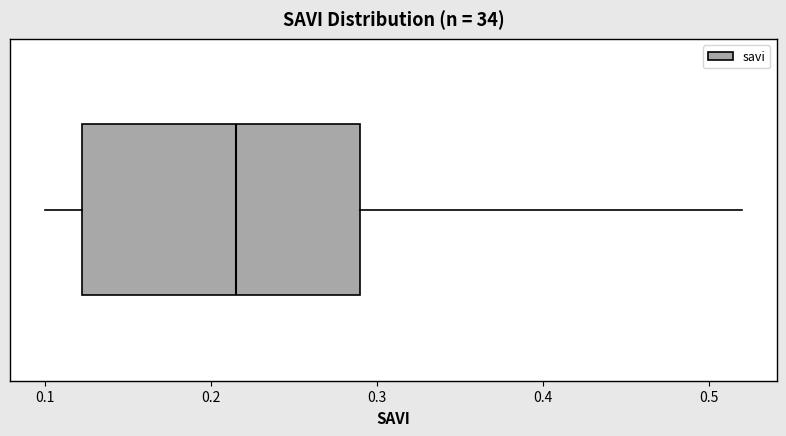

Read this box plot against the x-axis: the position of the median line, the range covered by the box, and the ends of both whiskers. The values are not printed on the chart, so give them approximately, as read against the axis.

median 0.22, box 0.12 to 0.29, whiskers 0.10 to 0.52